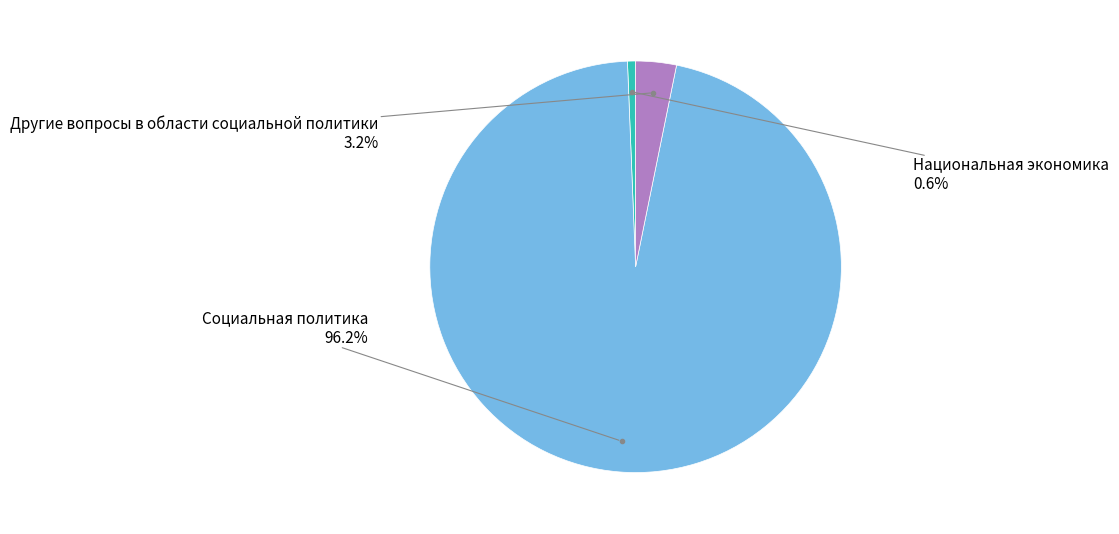

Is there a majority slice in this chart?

Yes